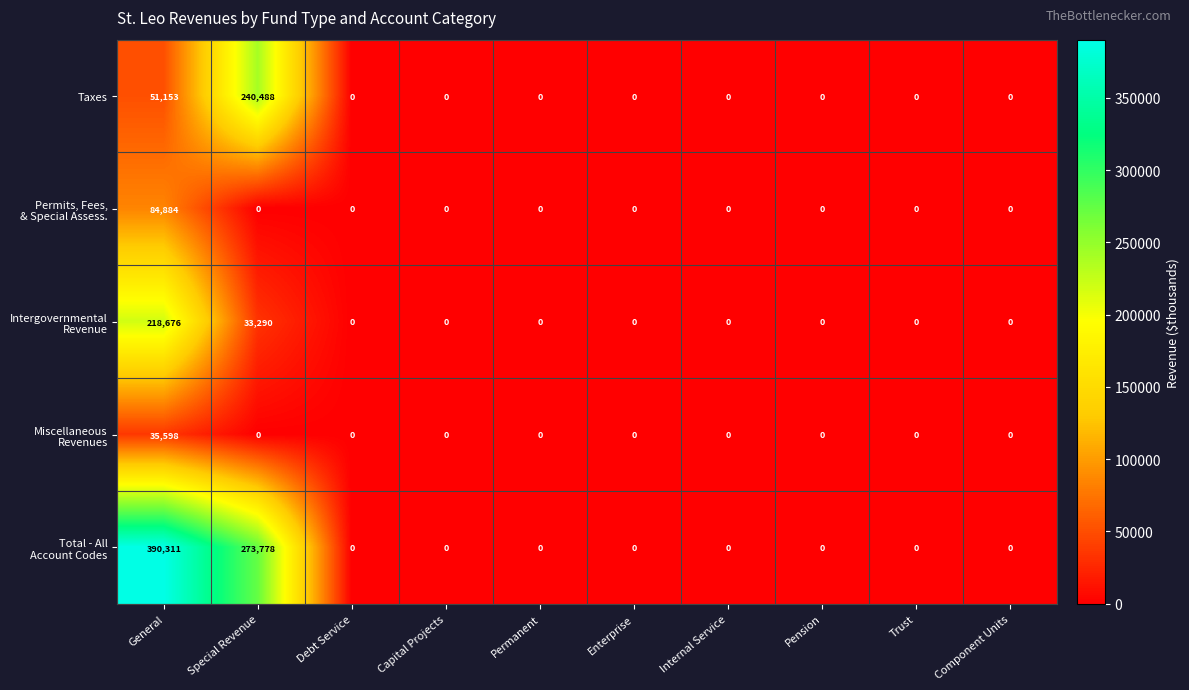

True or false: Taxes has a value of 0 at Permanent.

True